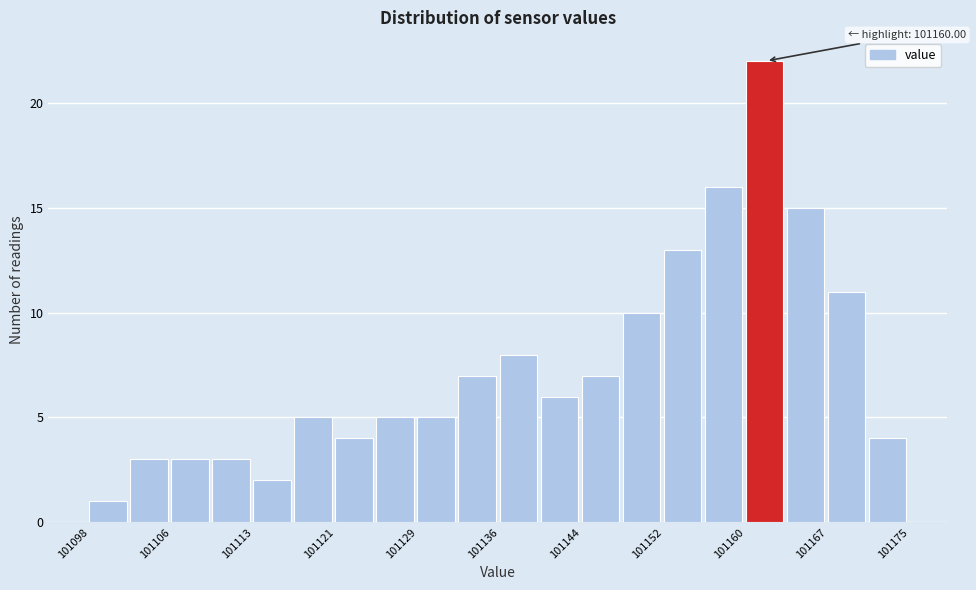

Read against the x-axis, roughly where is the centre of the tallest bar?

101161